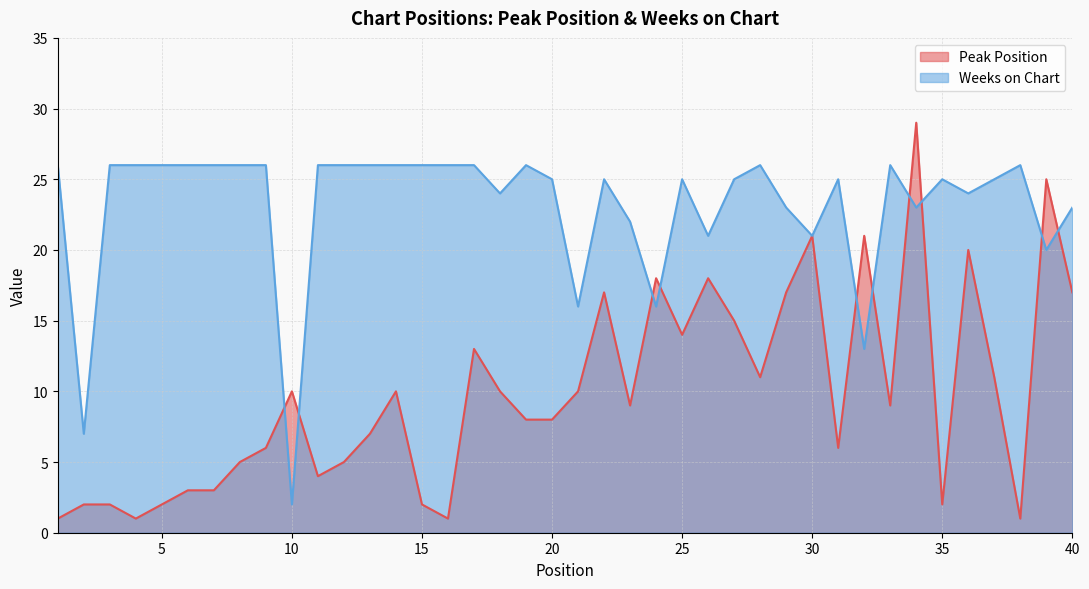

True or false: Weeks on Chart has a value of 1 at 10.

False